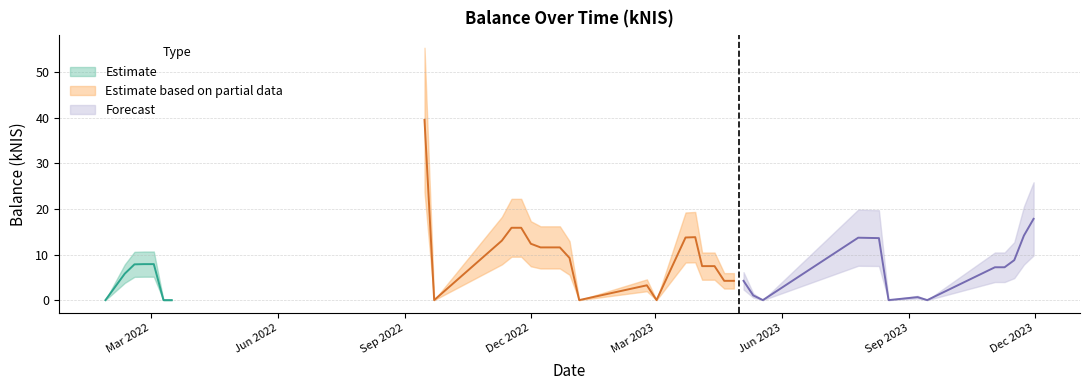

How many values exceed 7?

24